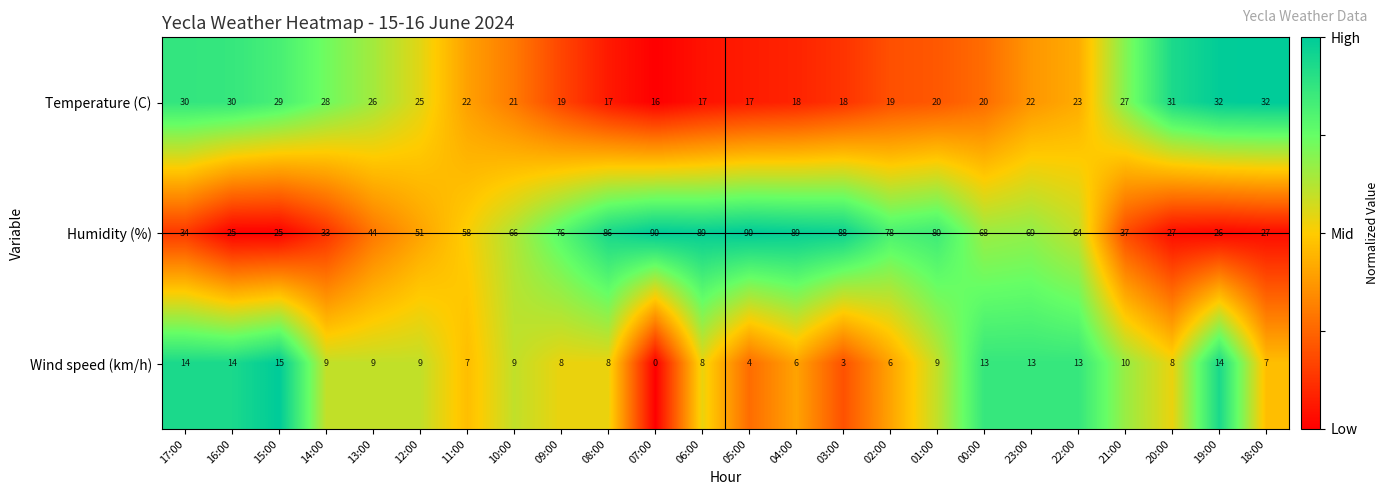

Rank the series at 13:00 from highest to lowest value.

Humidity (%), Temperature (C), Wind speed (km/h)